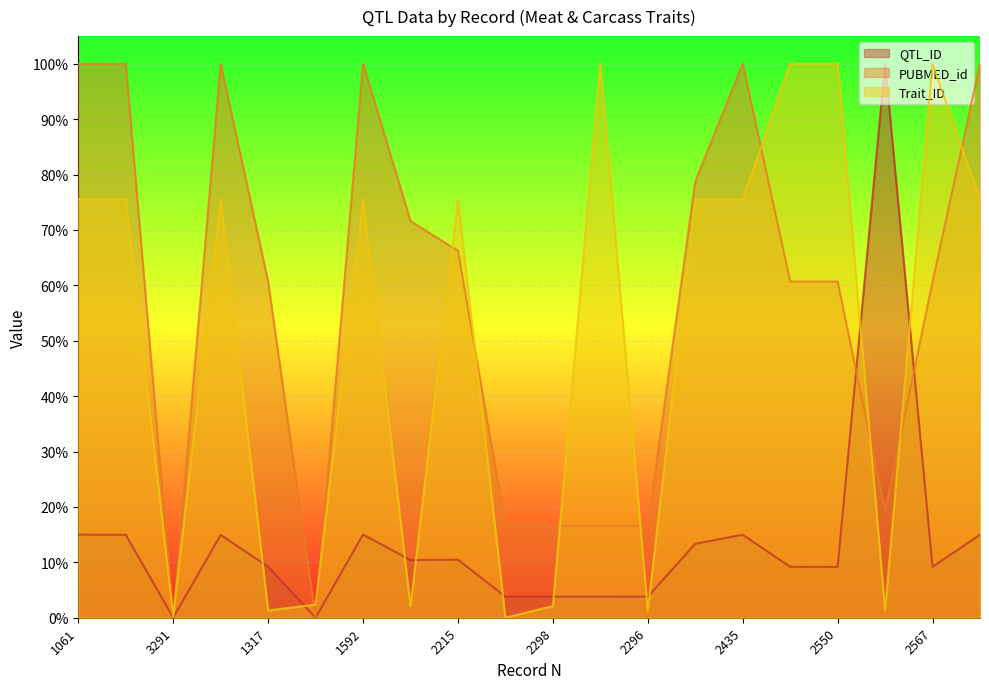

Where do QTL_ID and Trait_ID first cross each other?

1289 and 1317